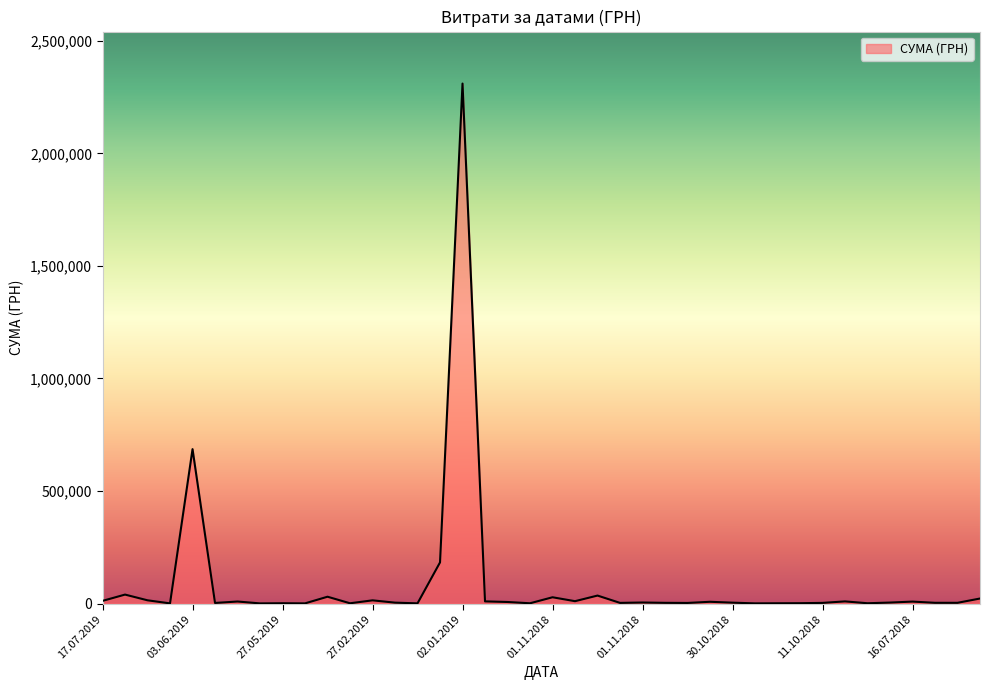

Which category has the lowest value across all series?

27.05.2019